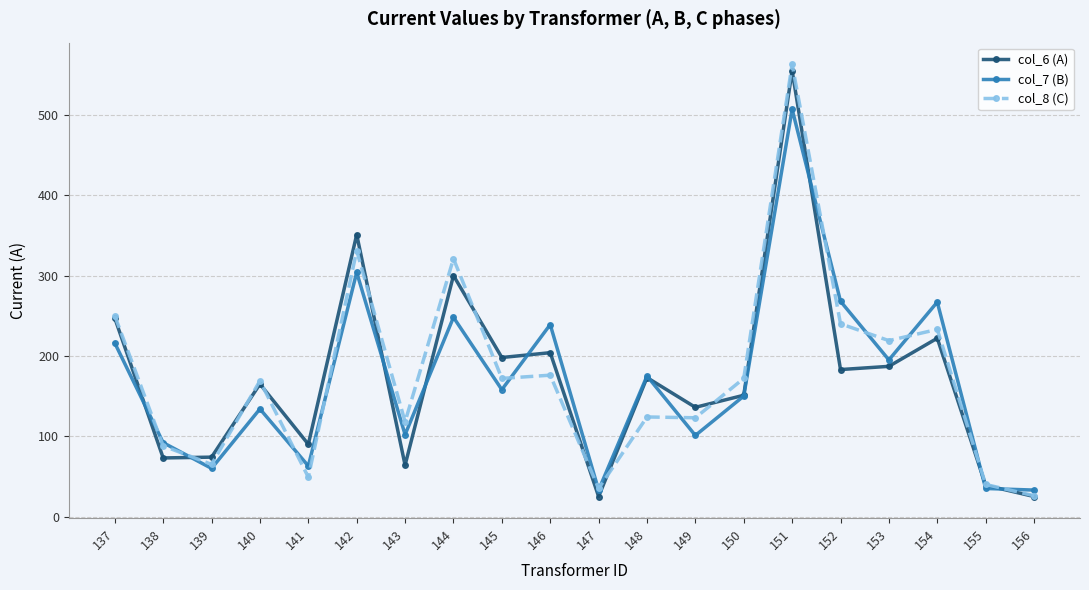

How many data points in col_6 (A) are less than 173?

10